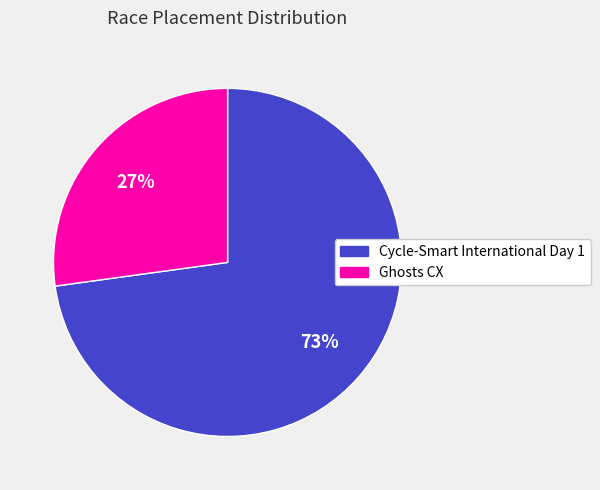

True or false: Cycle-Smart International Day 1 accounts for 59% of the total.

False